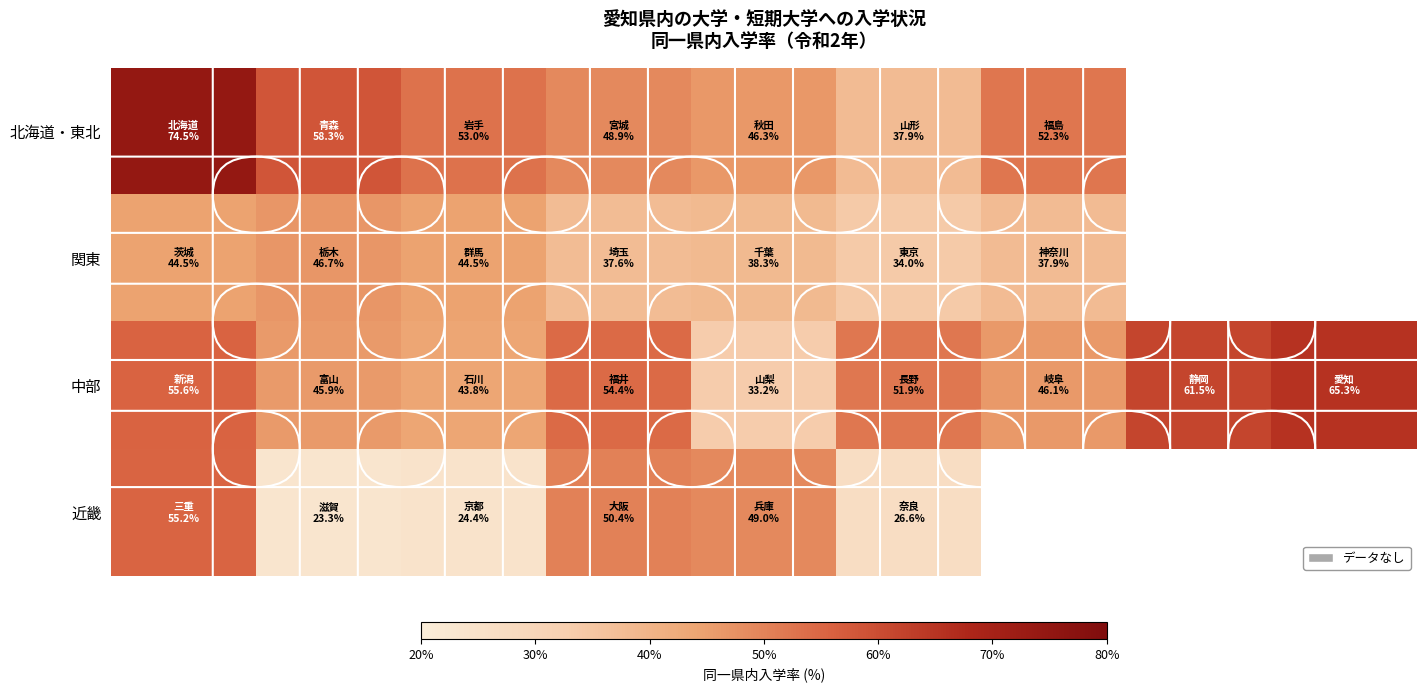

List the series in order of their peak value, highest first.

北海道・東北, 中部, 近畿, 関東